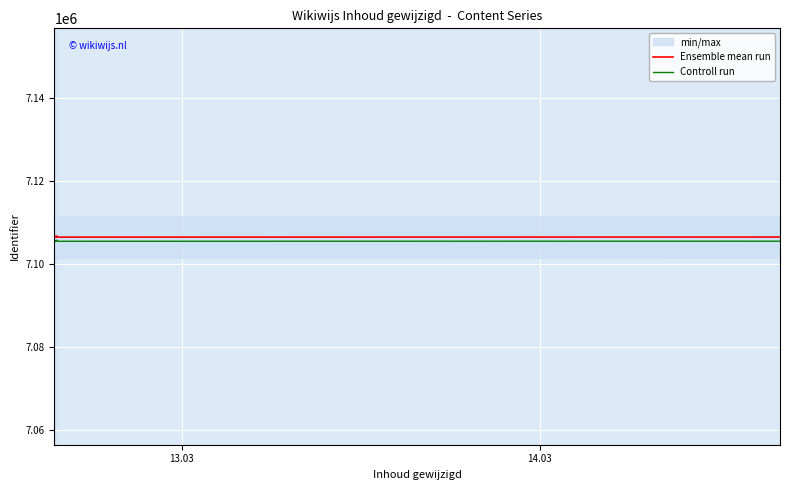

Is this an area chart (filled region under the line)?

No